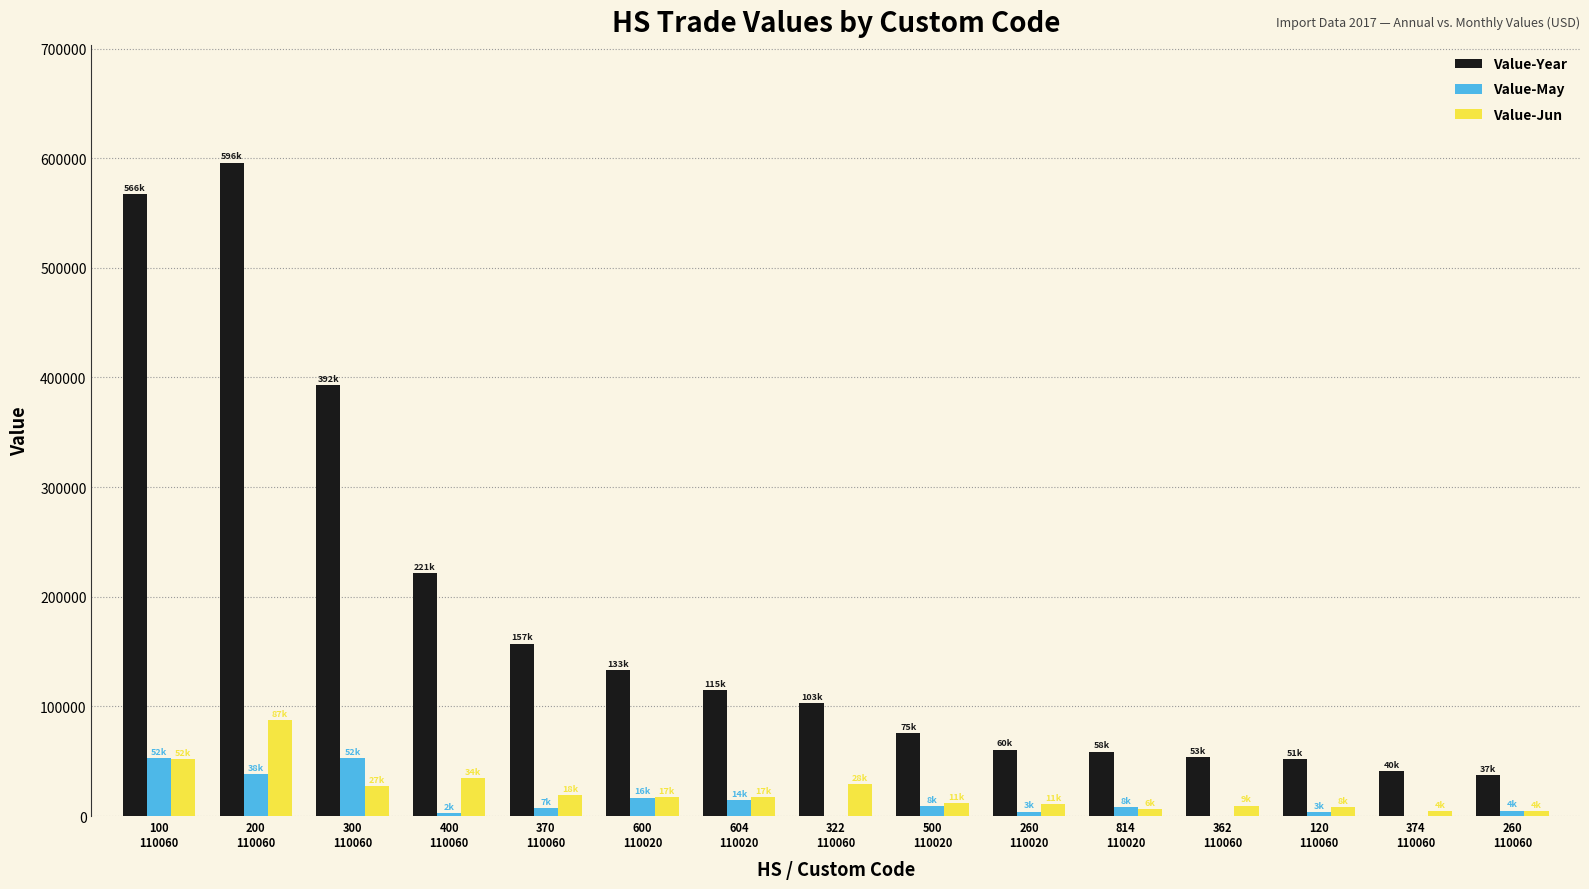

What is the sum of all Value-May values?

214438